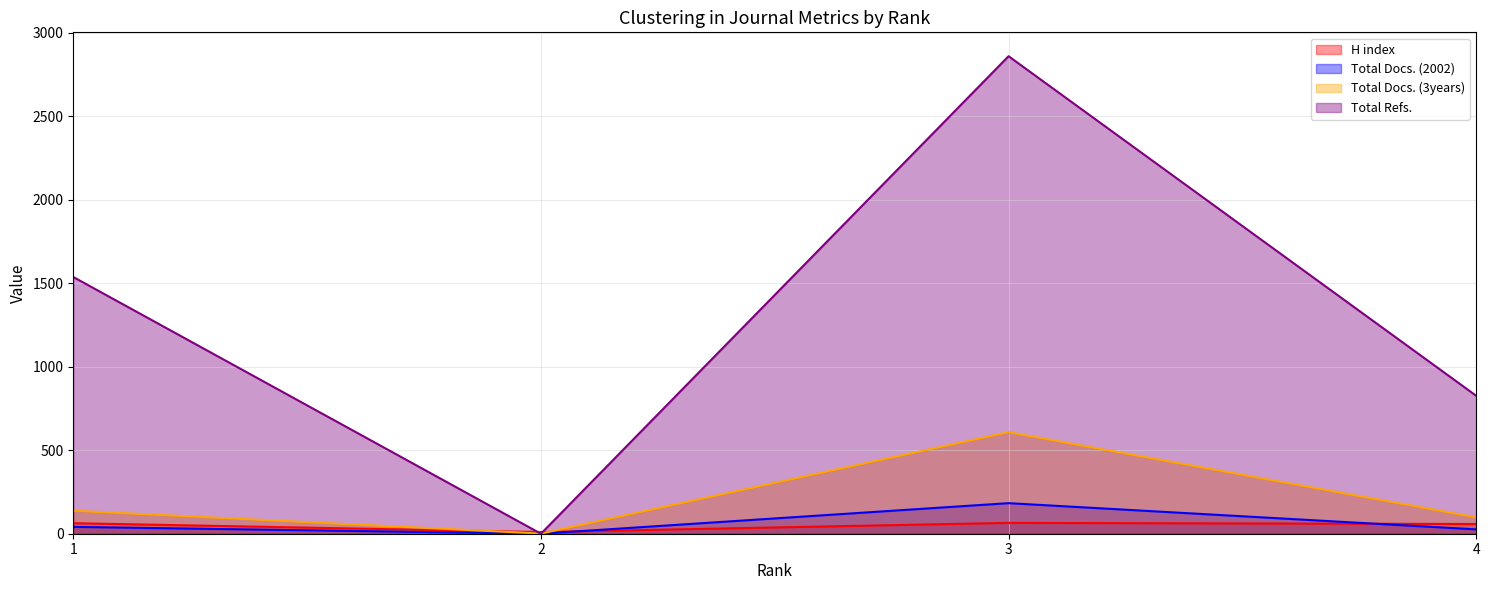

What is the total value across all series at 3?

3715